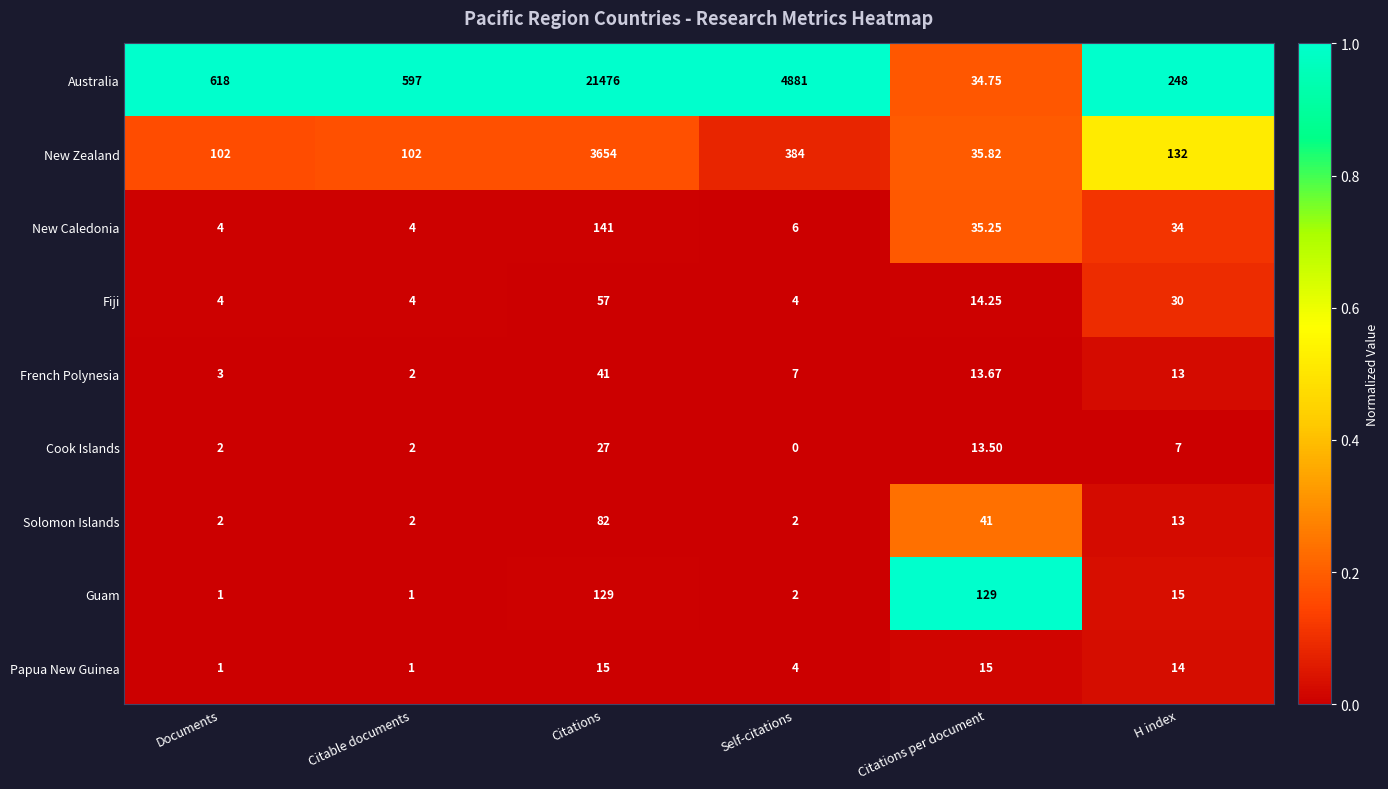

Which label corresponds to the smallest value in the chart?

Self-citations